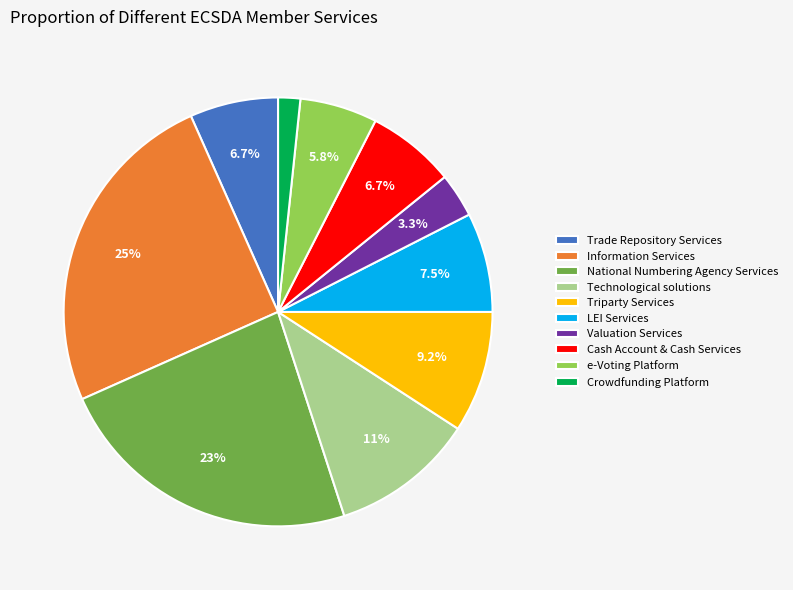

Which has a higher value, National Numbering Agency Services or e-Voting Platform?

National Numbering Agency Services